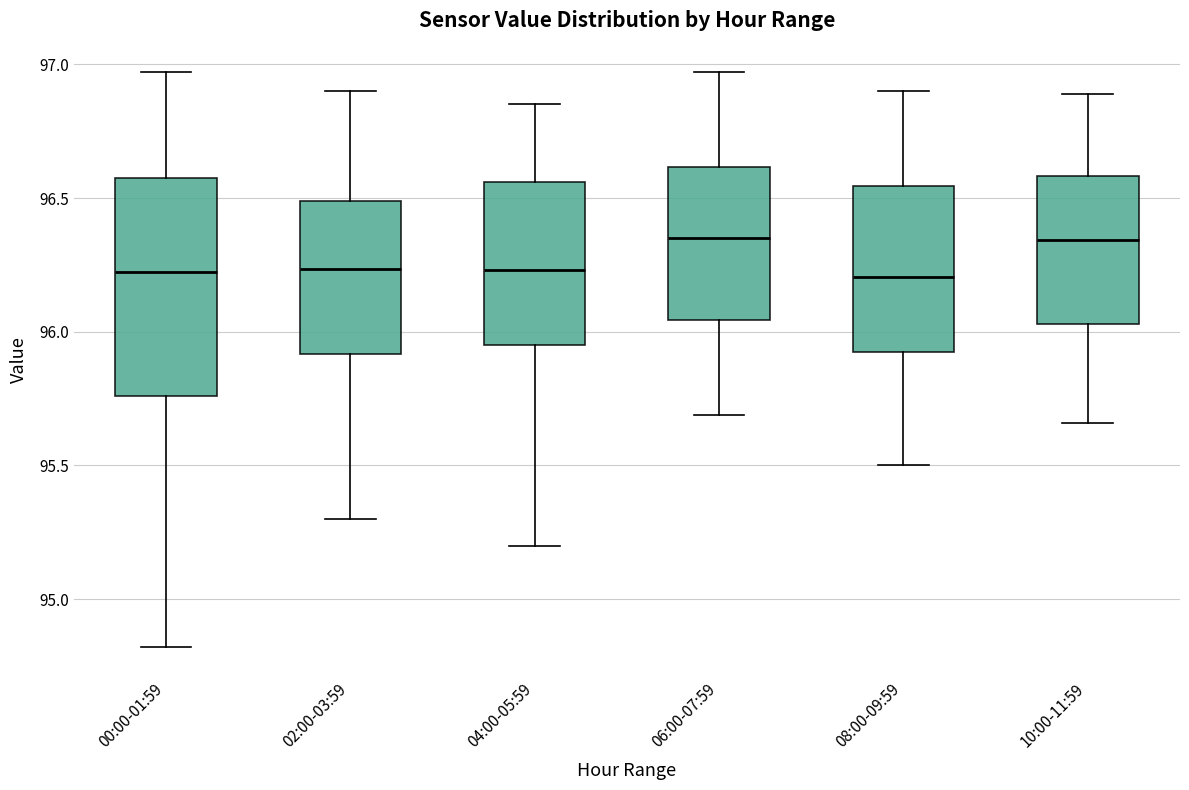

Where does the median line of the box for 00:00-01:59 sit on the y-axis? The values are not printed on the chart, so give them approximately, as read against the axis.

96.25